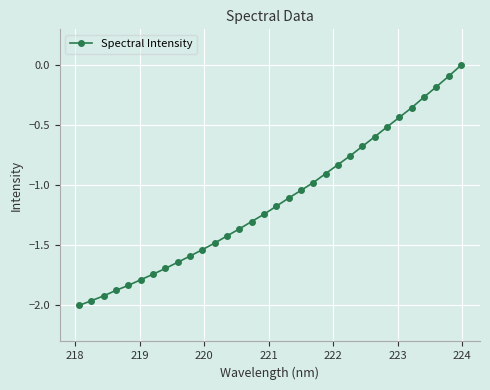

How many distinct data groups are displayed?

1